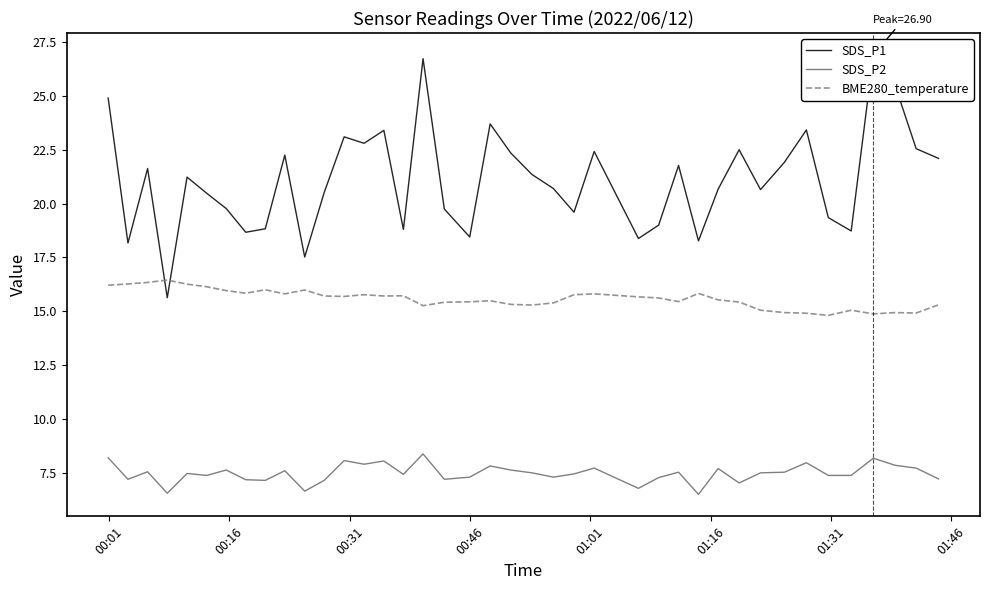

True or false: BME280_temperature and SDS_P2 intersect in this chart.

False